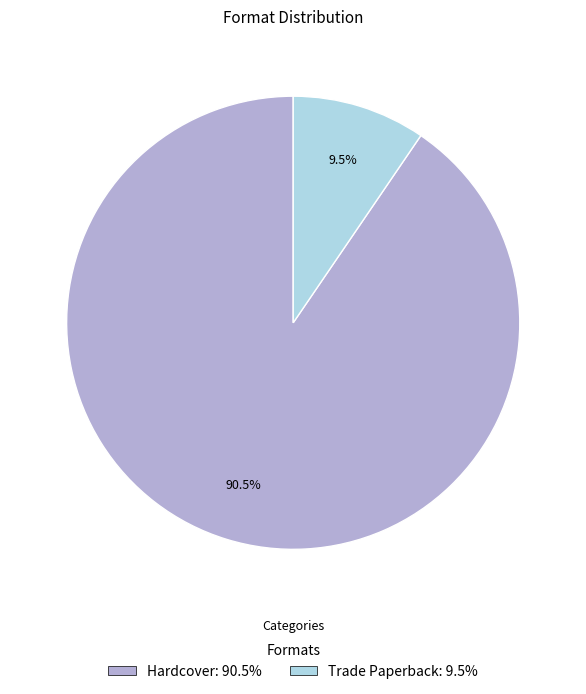

To the nearest percent, what is the average slice percentage?

50%